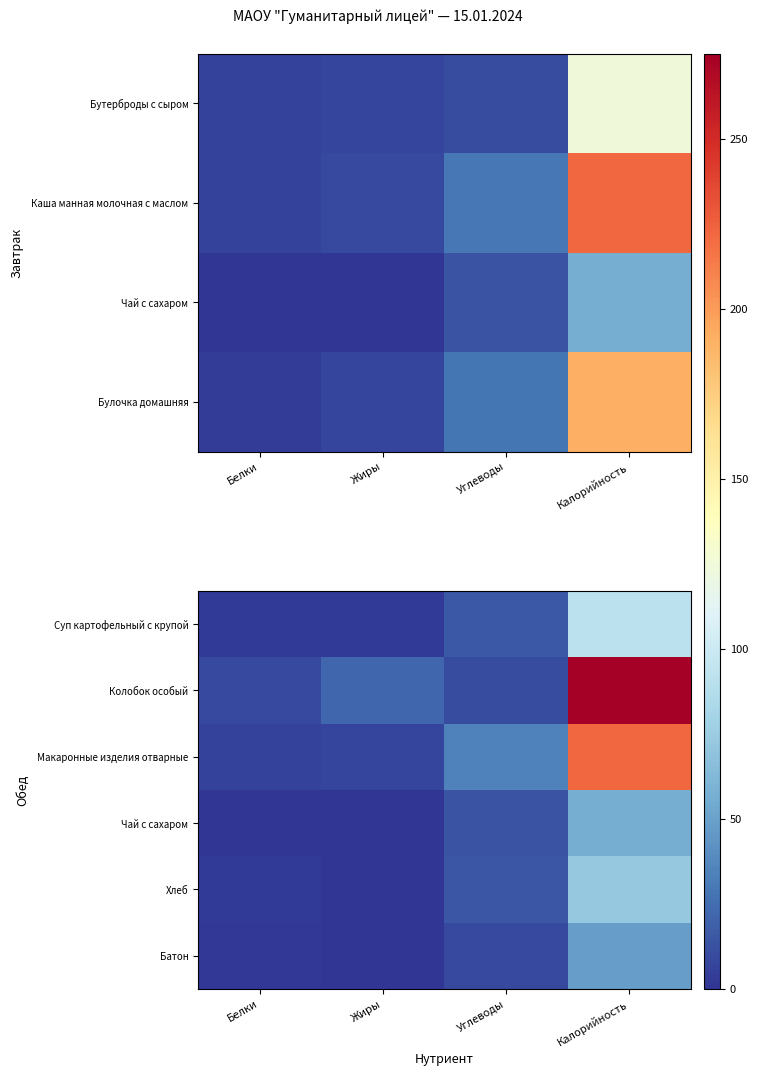

Rank the categories by Макаронные изделия отварные value from lowest to highest.

Белки, Жиры, Углеводы, Калорийность